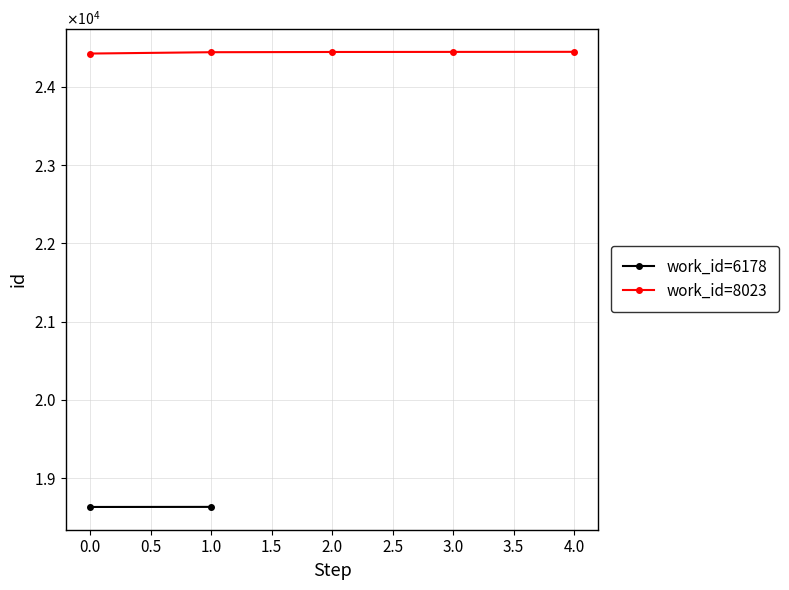

The chart shows a value of 24445 at 0.5. True or false?

True